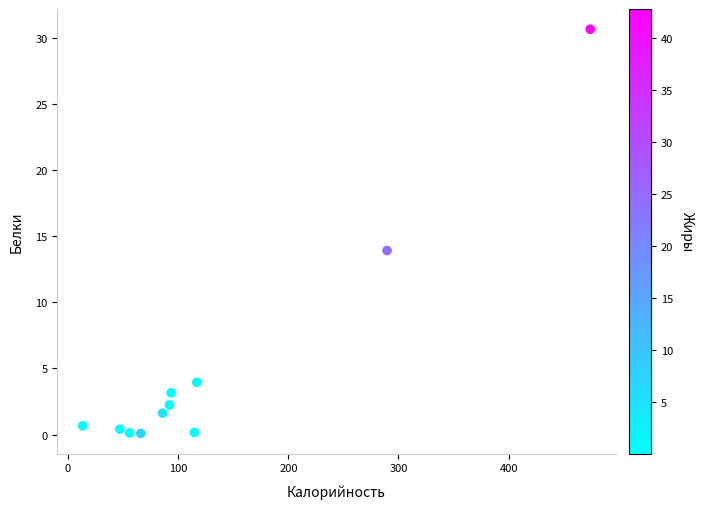

What is the range of X values (max minus min)?

460.9